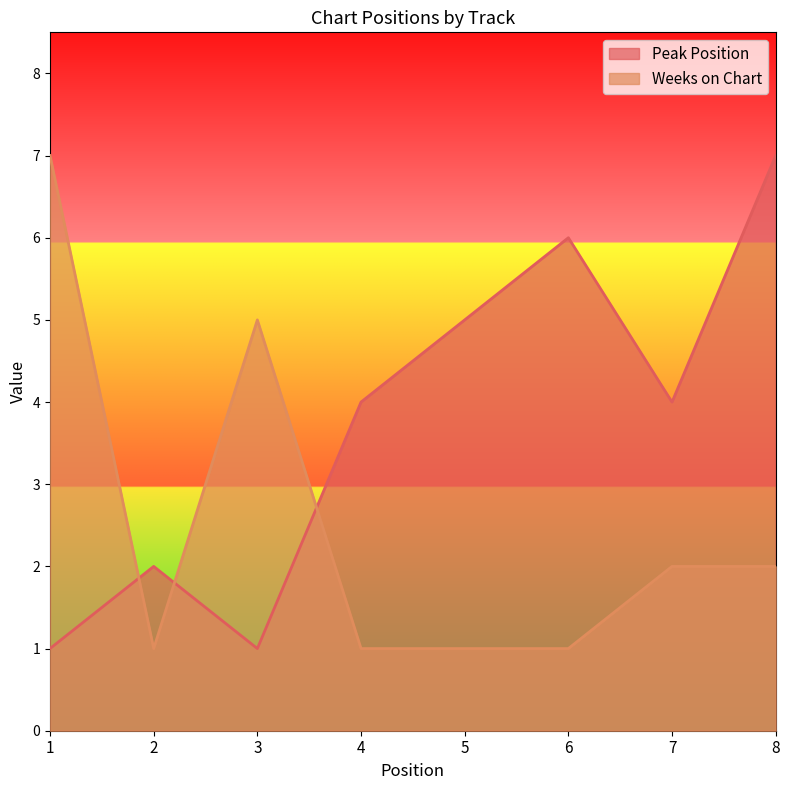

At which category does Weeks on Chart reach its first local peak?

3